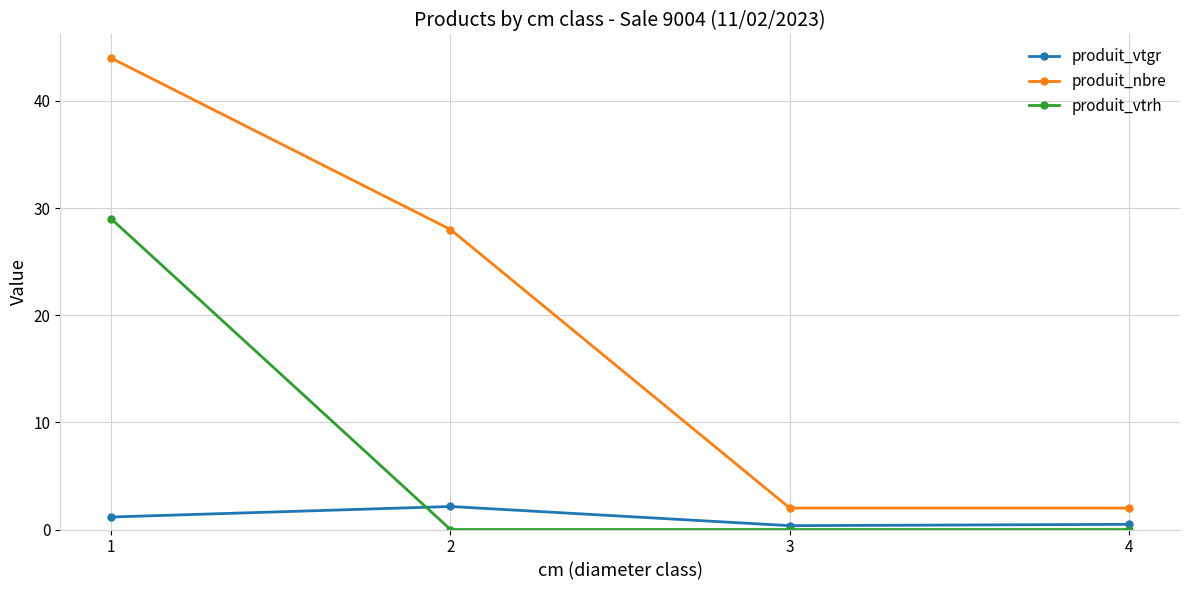

Between 2 and 4, which series saw the biggest shift?

produit_nbre